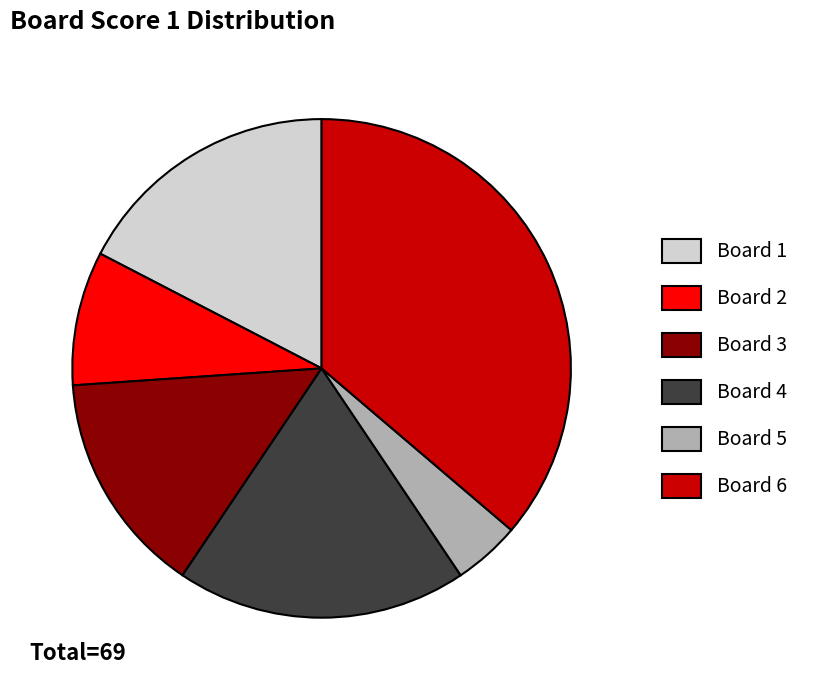

How many segments does this pie chart have?

6